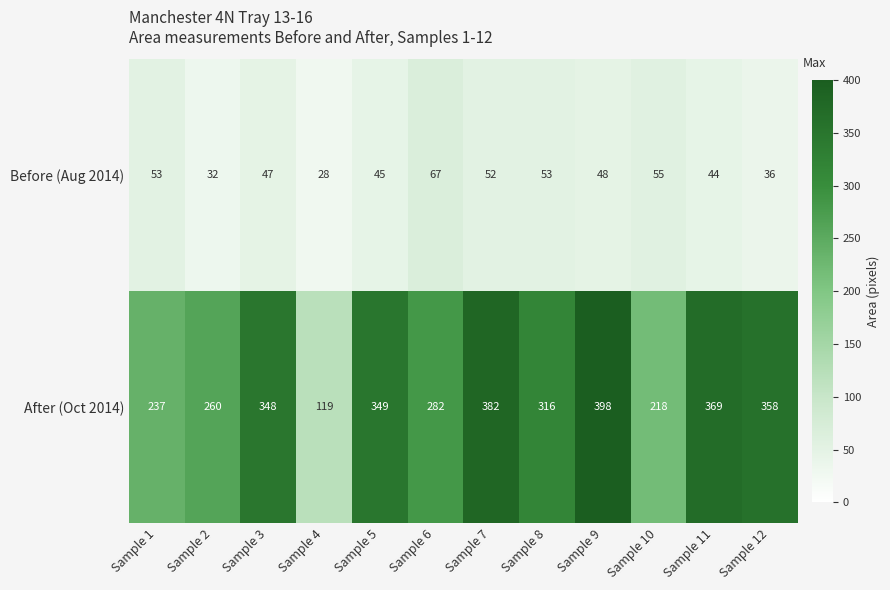

Where does the Before (Aug 2014) series first go above 48?

Sample 1